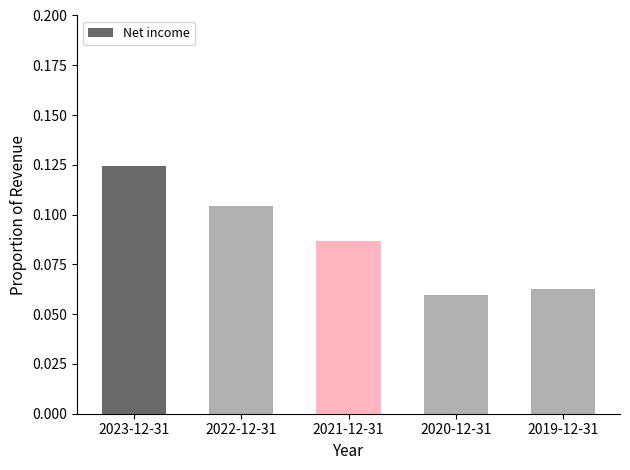

Which has a higher value, 2021-12-31 or 2023-12-31?

2023-12-31